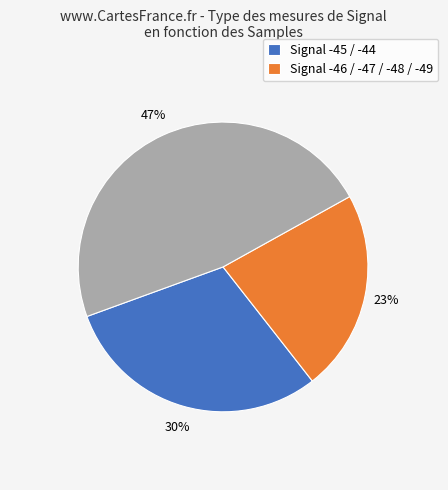

Does any single category account for the majority?

No